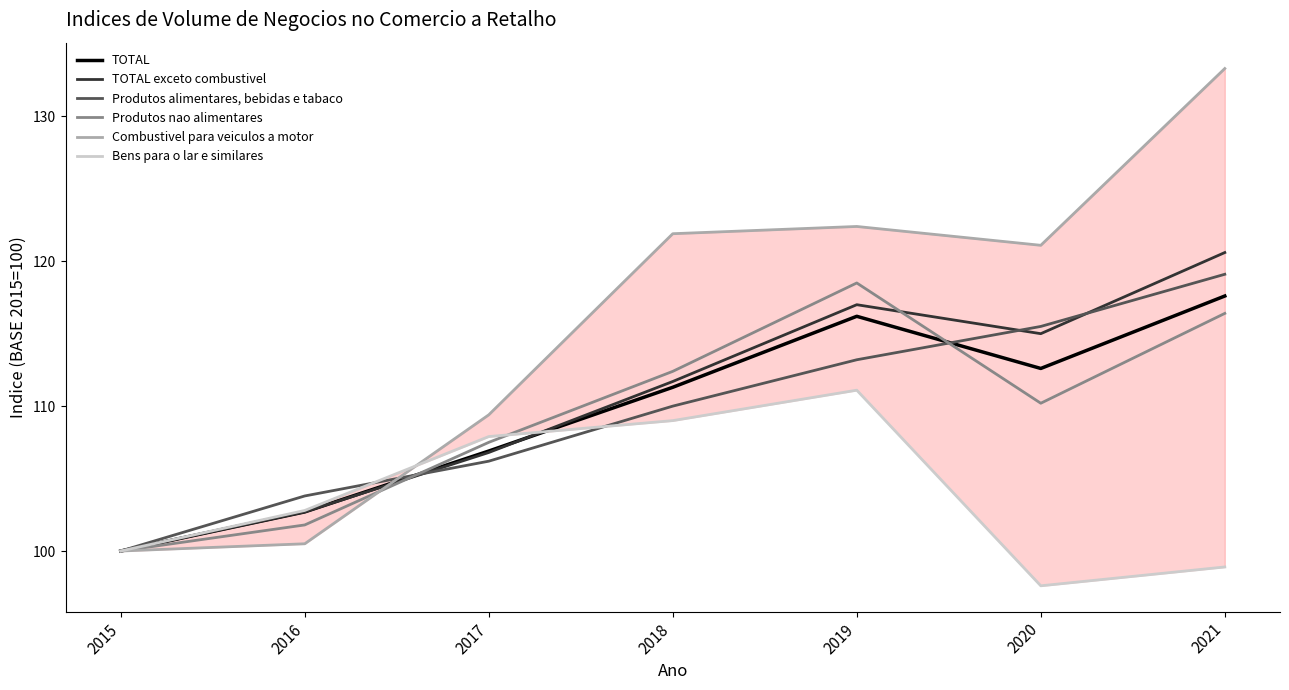

At how many categories does at least one series exceed 120?

4